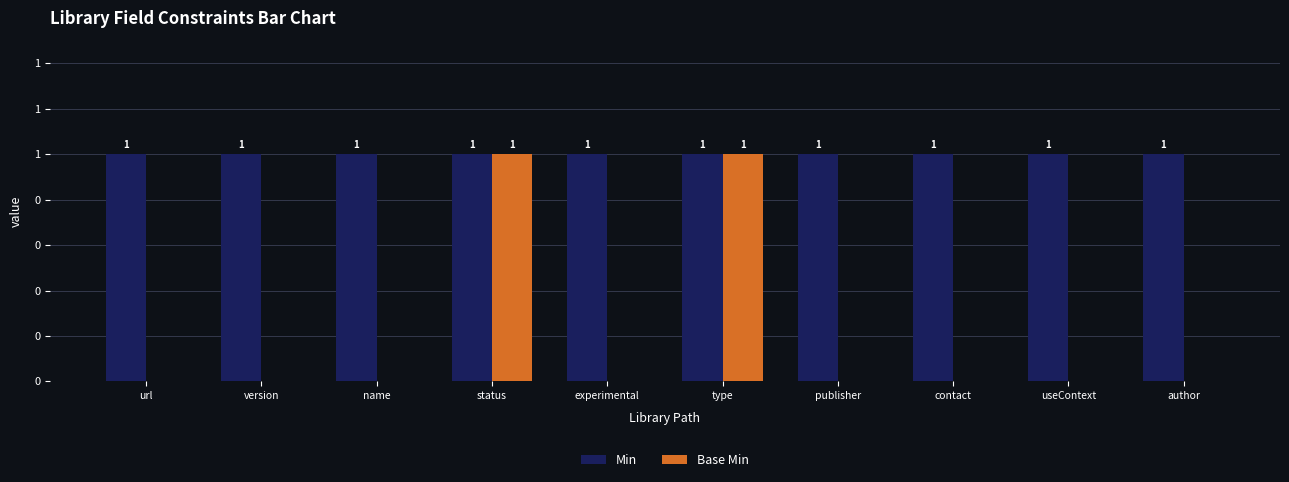

Is it true that Base Min equals 1 at url?

False